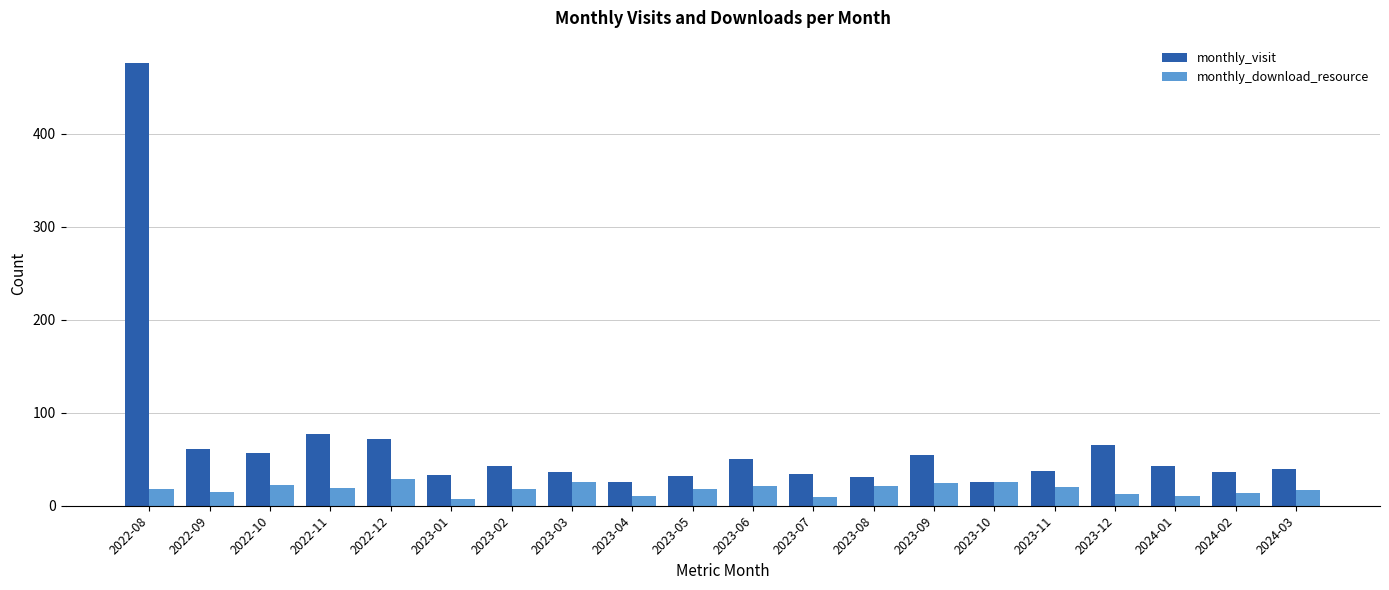

What are all the series names shown in the legend?

monthly_visit, monthly_download_resource